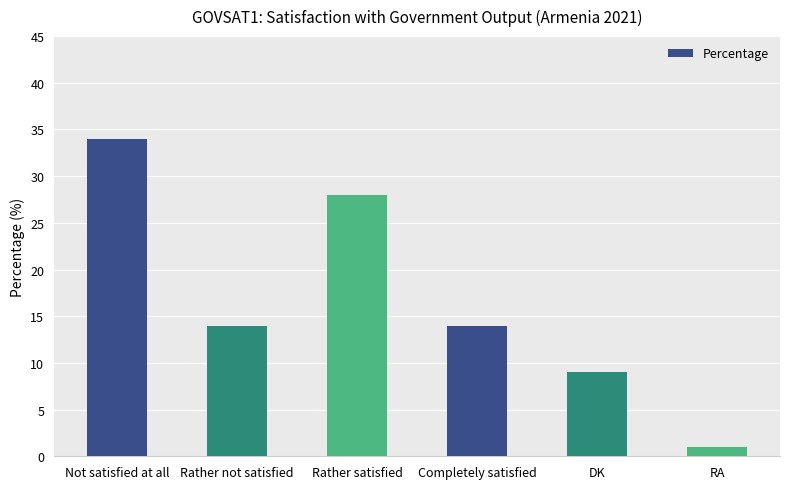

What position from the left is Rather not satisfied?

2